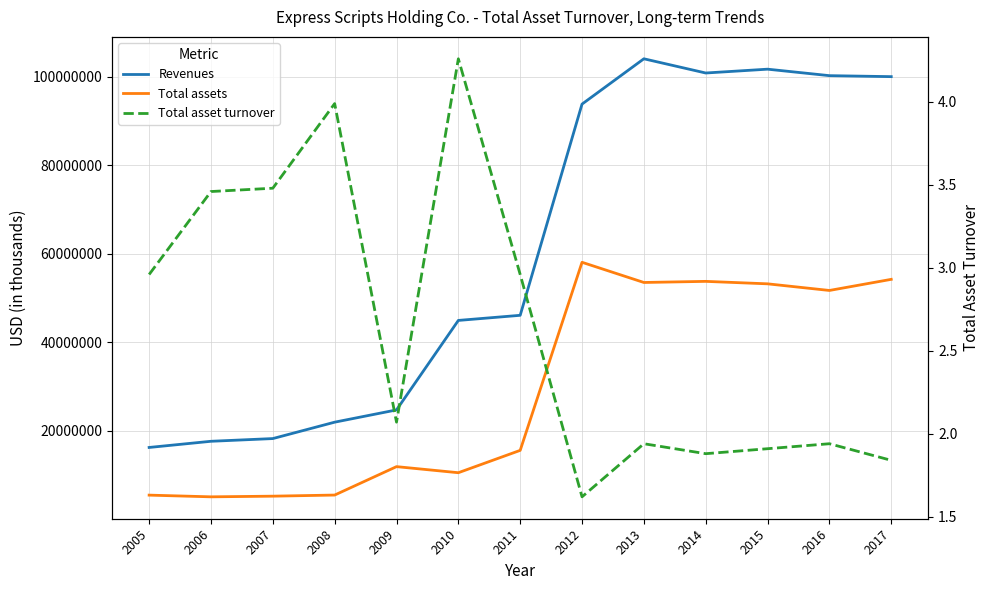

The Total assets series shows 11060625.4 at 2013. True or false?

False